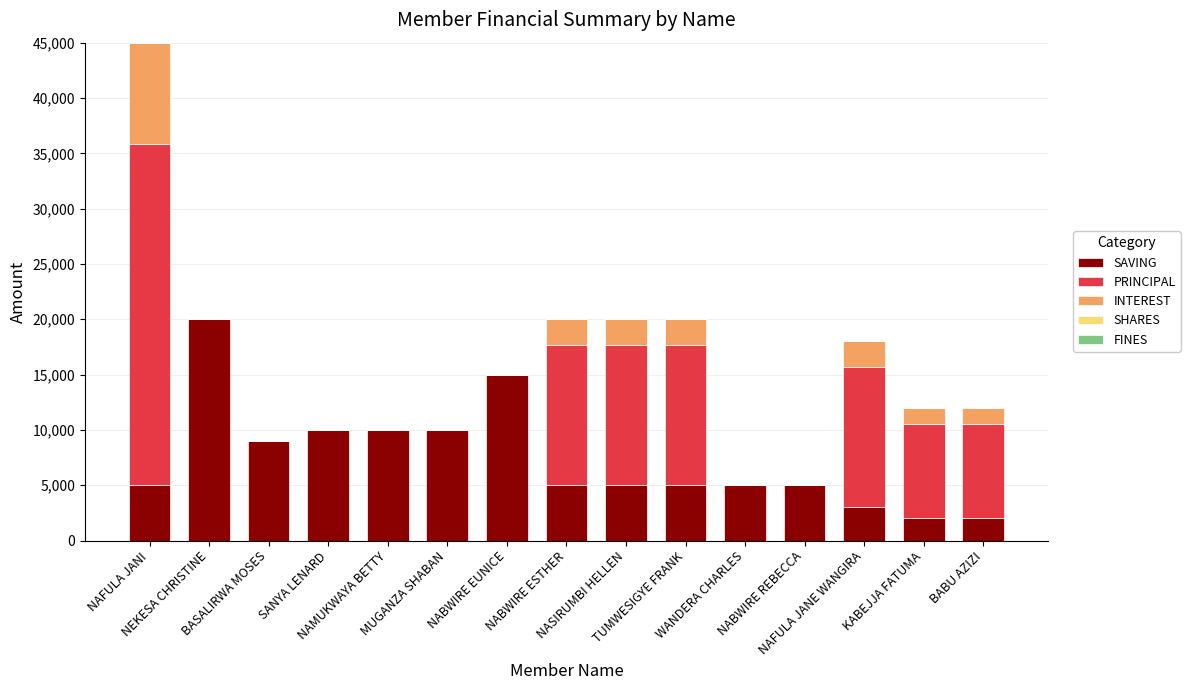

What is the maximum value for SAVING?

20000